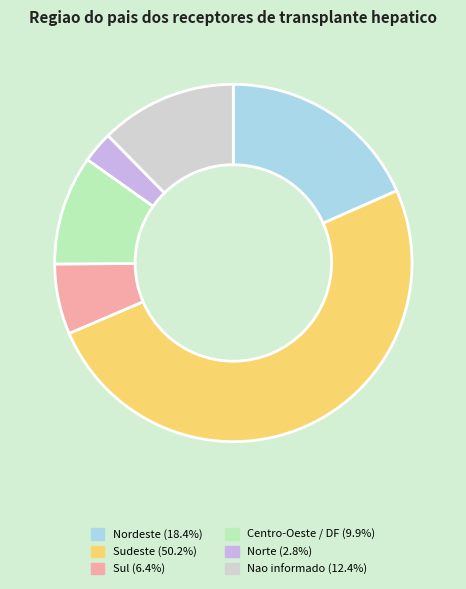

To the nearest percent, what percentage of the pie is Centro-Oeste / DF?

10%